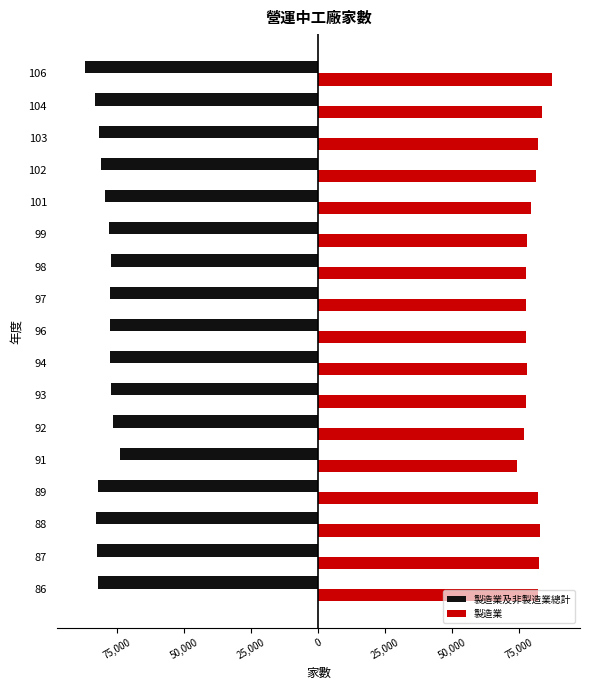

Reading right to left, transcribe all the data shown in this chart.

製造業及非製造業總計: -87149	-83532	-81986	-81064	-79439	-78005	-77331	-77640	-77578	-77851	-77522	-76642	-74128	-82356	-82937	-82750	-82206
製造業: 87137	83521	81959	81012	79404	77973	77304	77611	77546	77824	77487	76622	74114	81876	82514	82370	81795